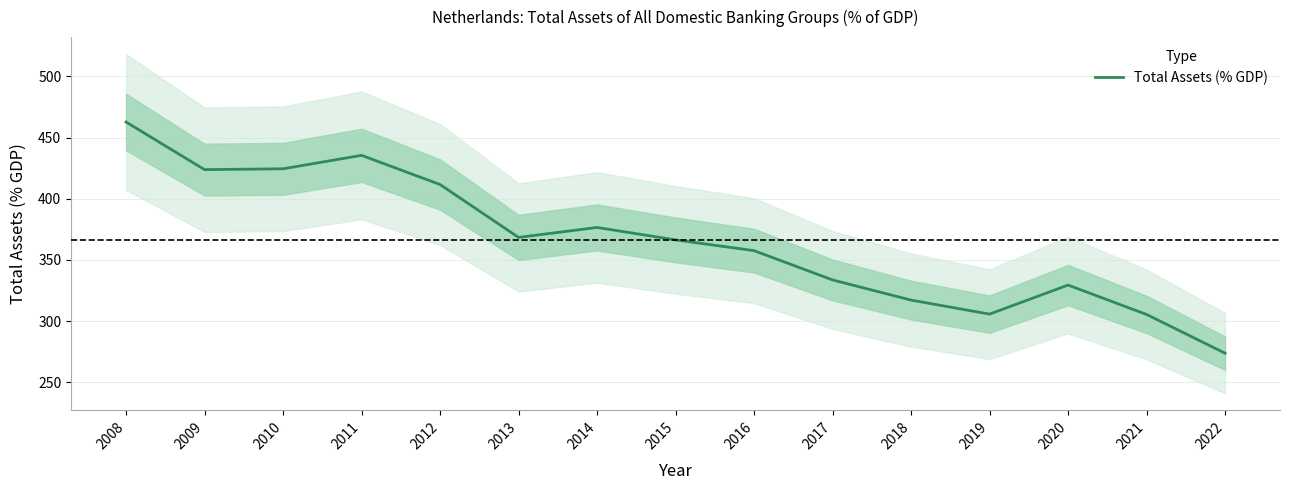

What is the difference between the maximum and second lowest values?

157.3